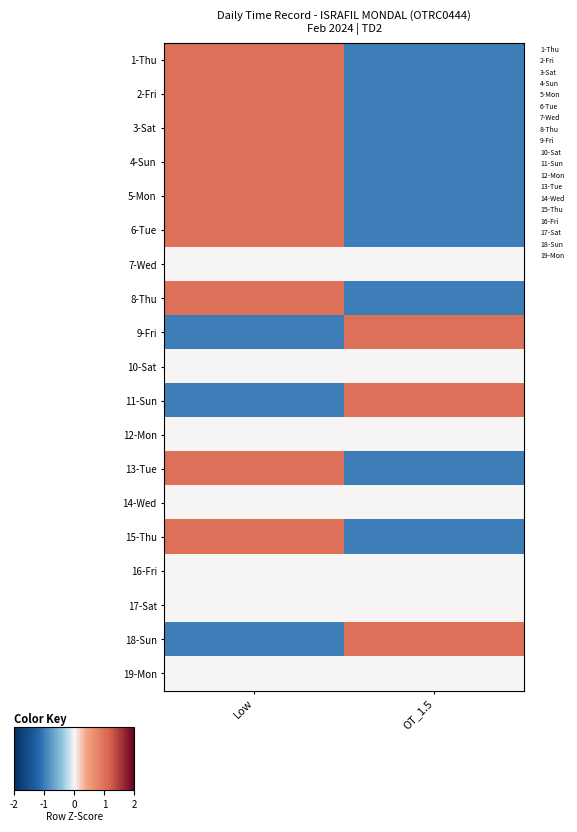

What is the total value across all series at Low?

6